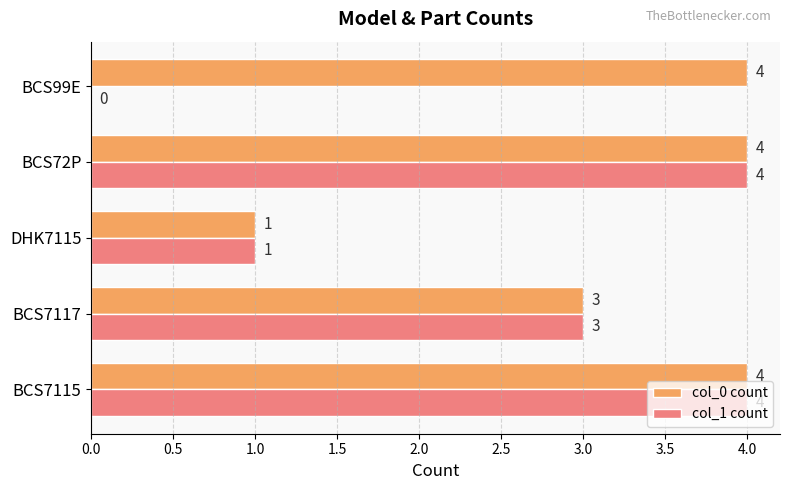

What is the sum of all col_0 count values?

16